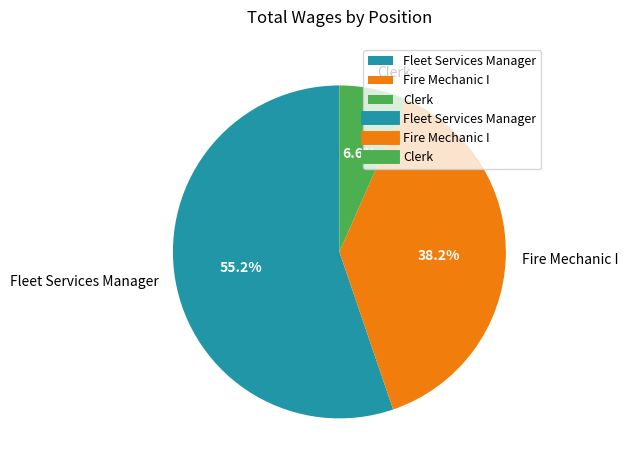

Do Fire Mechanic I and Fleet Services Manager together represent more than half of the pie?

Yes